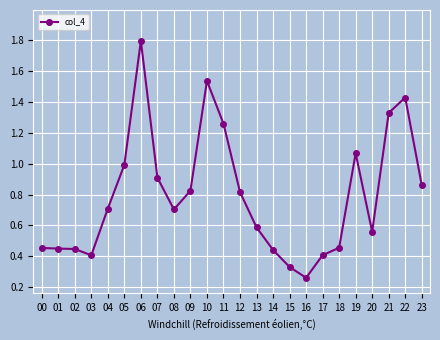

Which has a higher value, 21 or 18?

21